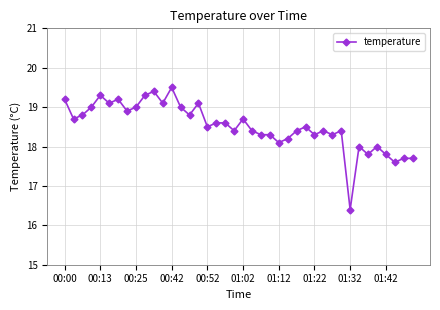

True or false: the data has more than 1 interior local peaks.

True